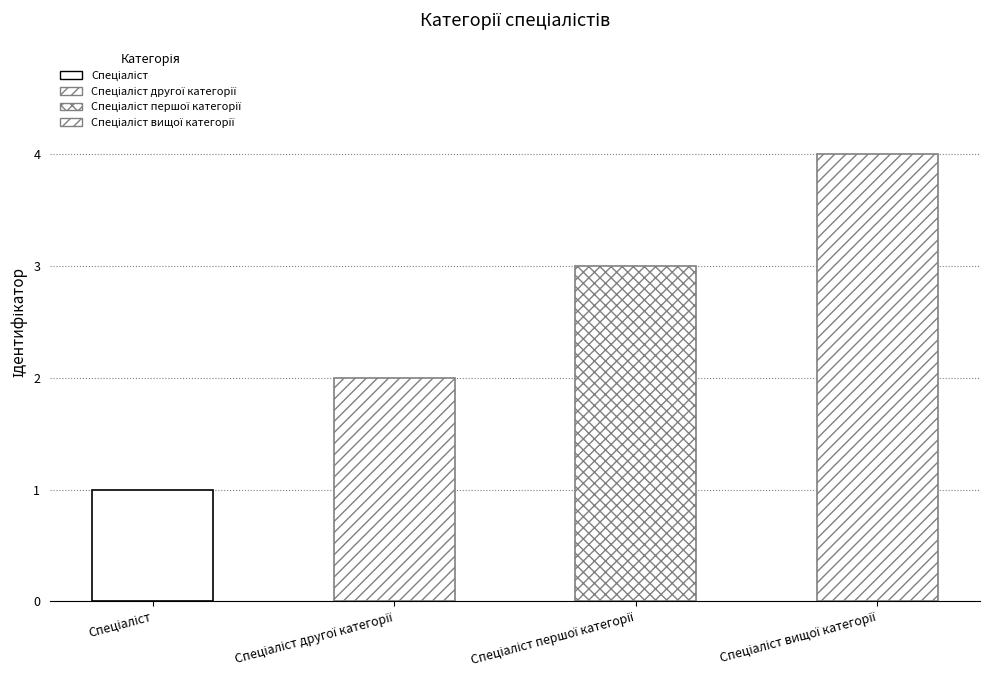

What is the minimum value shown in the chart?

1